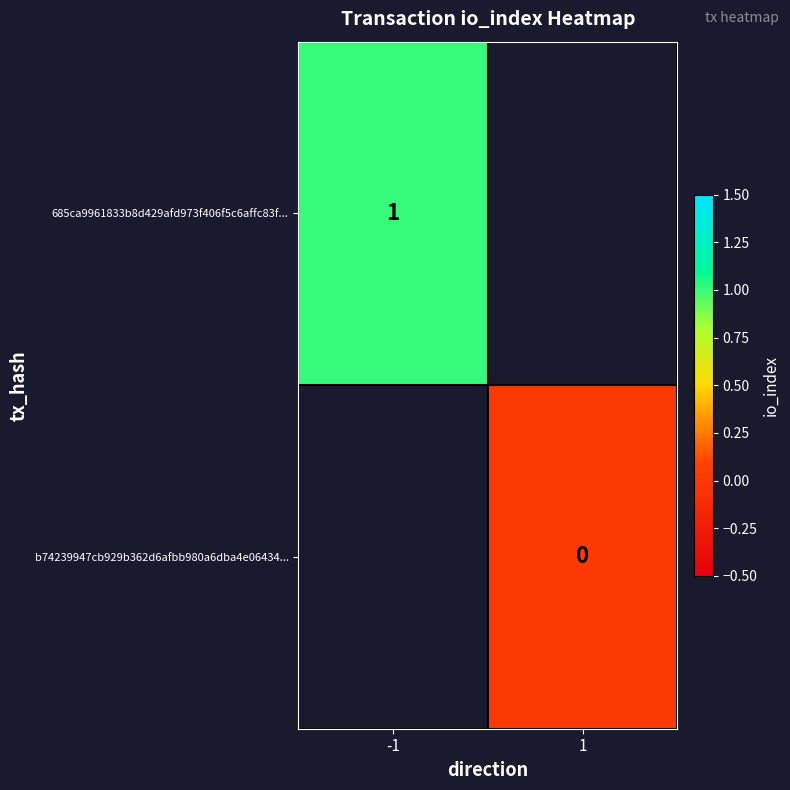

Is the value of b74239947cb929b362d6afbb980a6dba4e06434... at 1 greater than the value of 685ca9961833b8d429afd973f406f5c6affc83f... at -1?

No